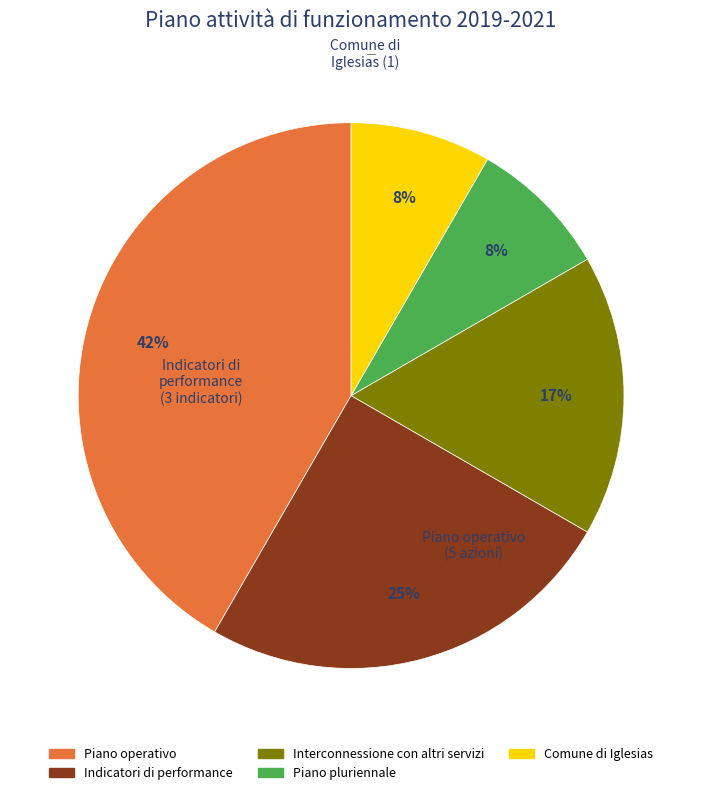

Between Interconnessione con altri servizi and Piano pluriennale, which is larger?

Interconnessione con altri servizi